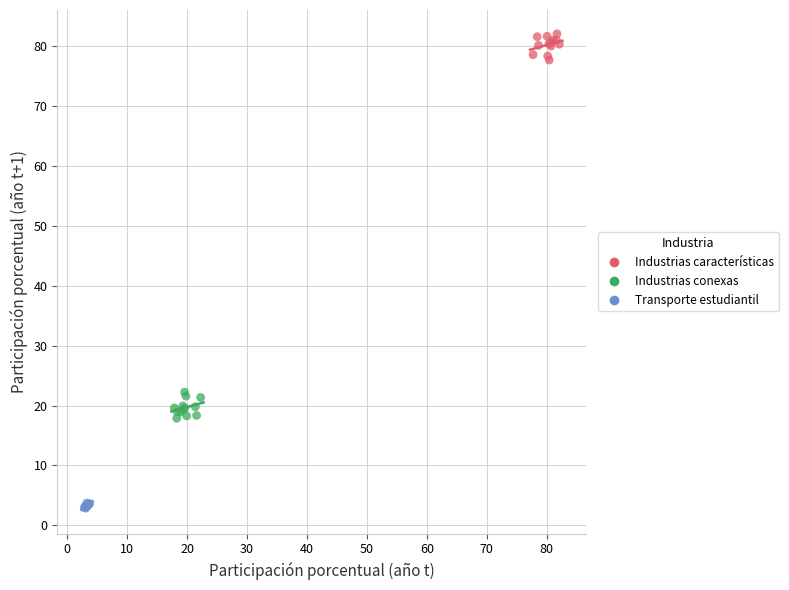

What are all the series names shown in the legend?

Industrias características, Industrias conexas, Transporte estudiantil